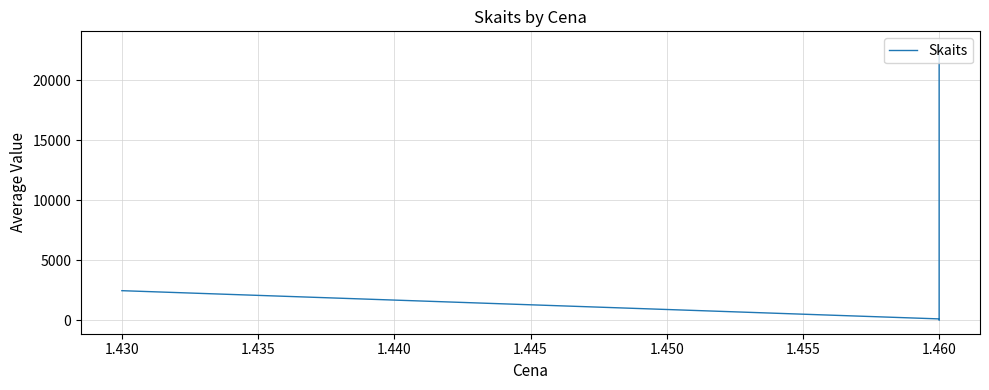

What is the value of the 4th point from the left?

100